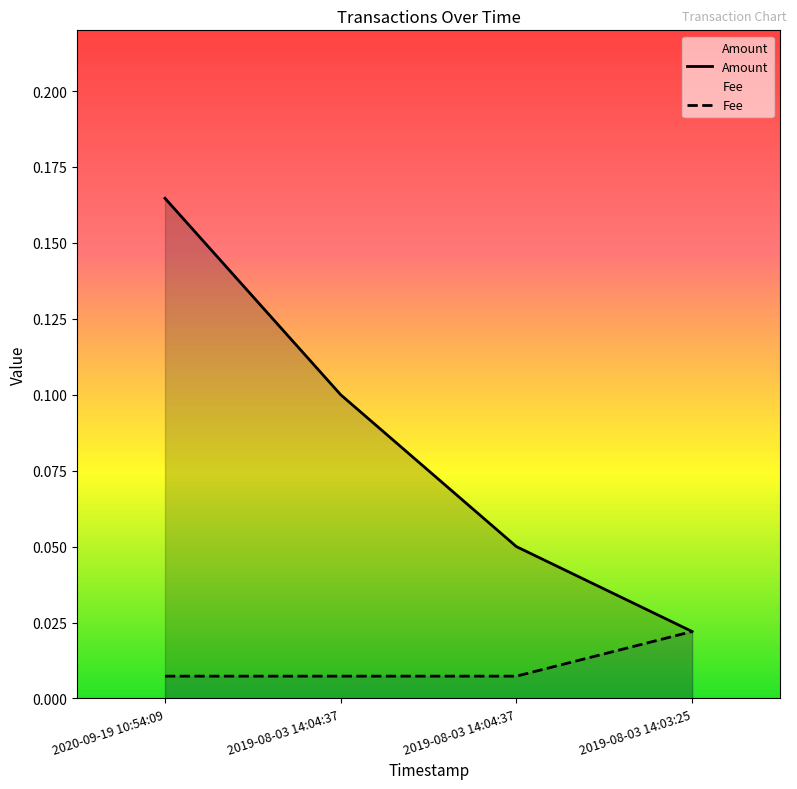

Which category has the highest value across all series?

2020-09-19 10:54:09